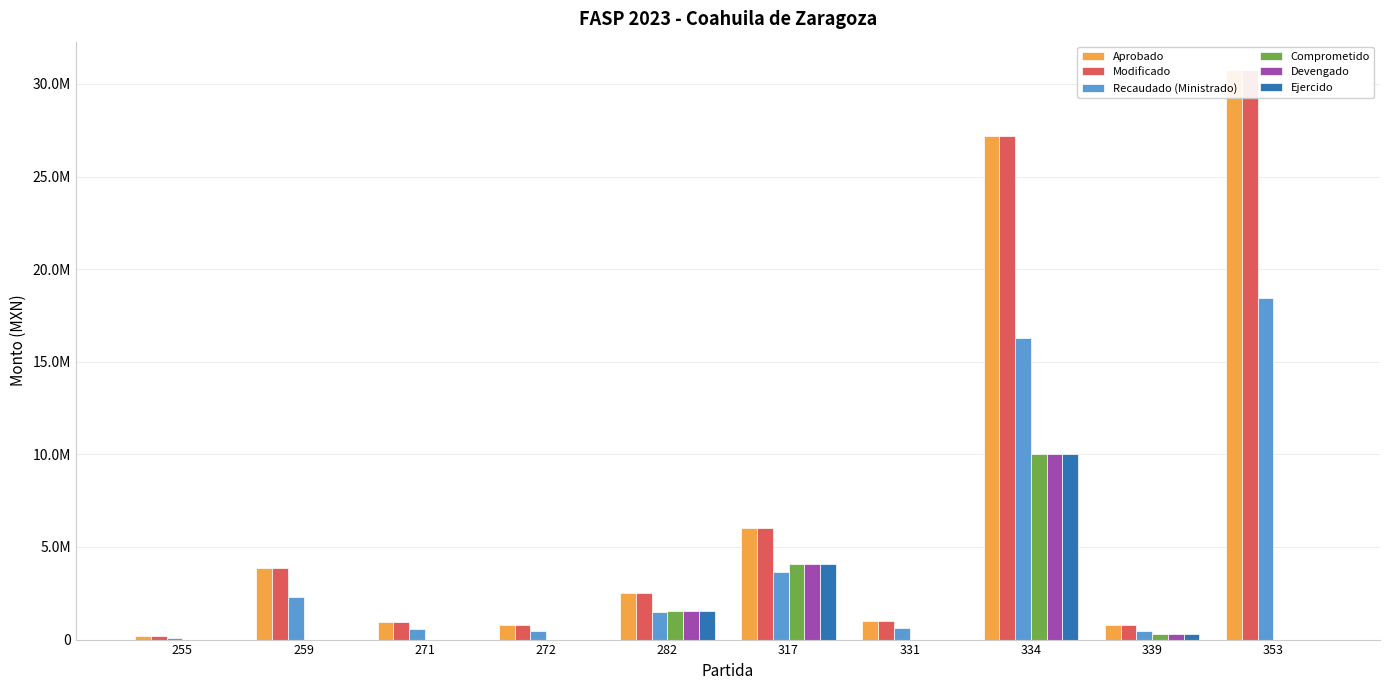

What is the maximum value for Recaudado (Ministrado)?

18447586.8